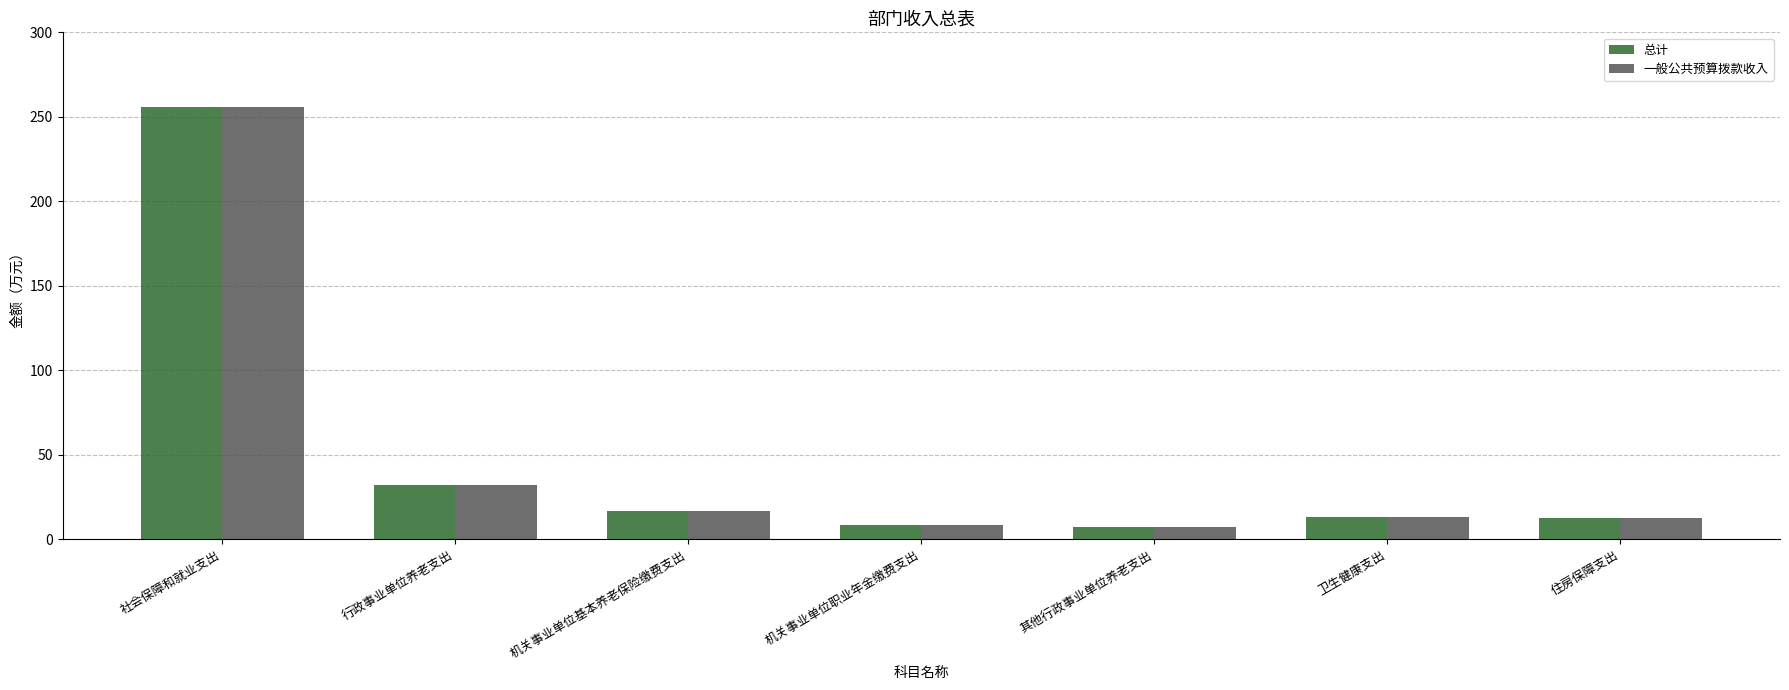

What is the smallest value displayed?

7.5